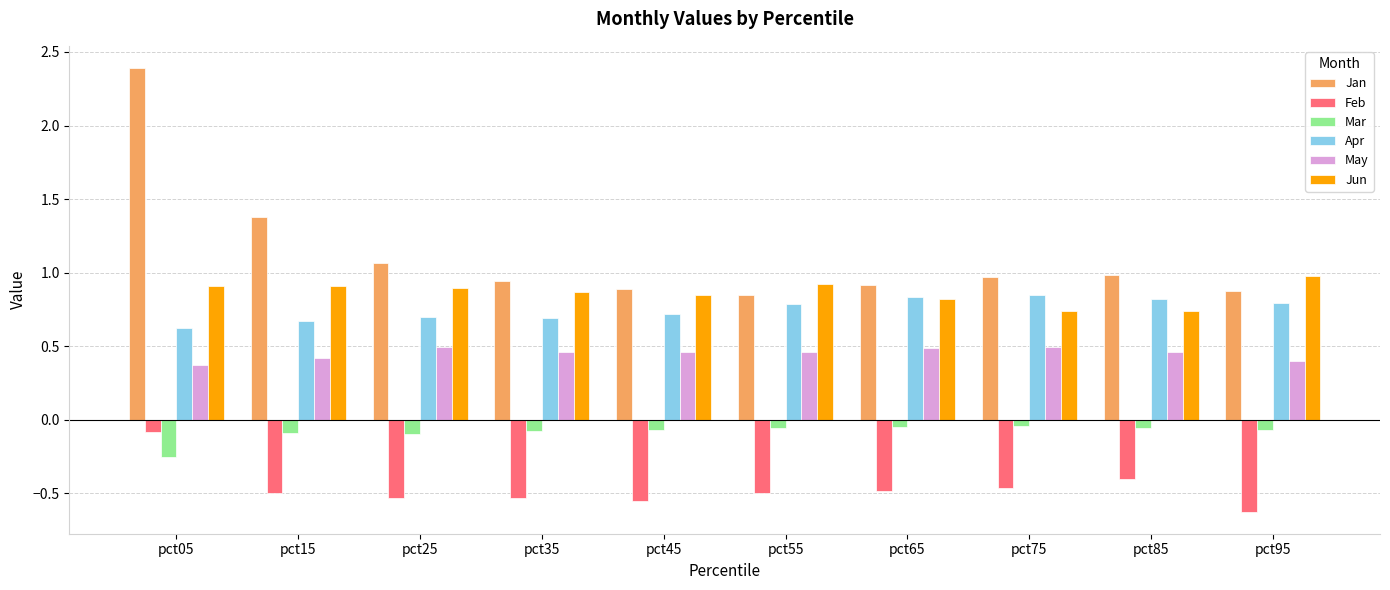

Which series has the largest range (max minus min)?

Jan